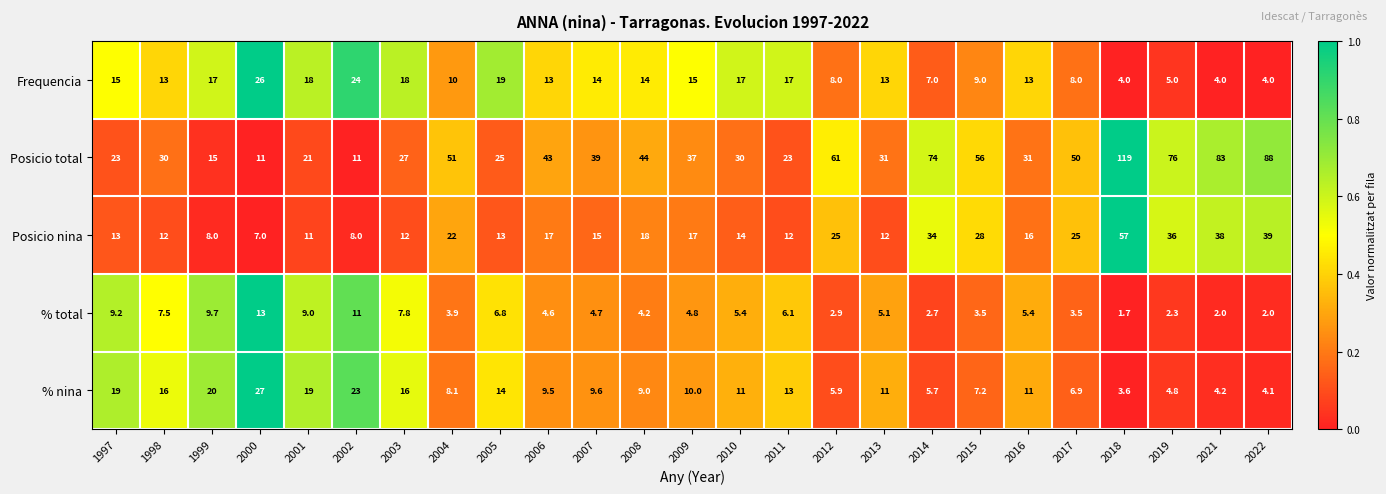

What is the difference between the second highest and second lowest values in the % nina series?

18.9